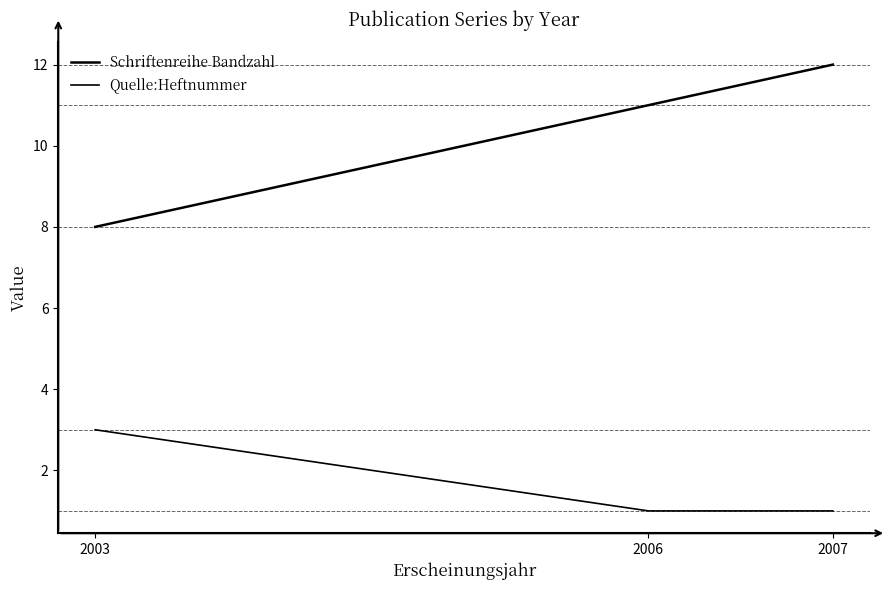

At which category is the sum across all series the highest?

2007